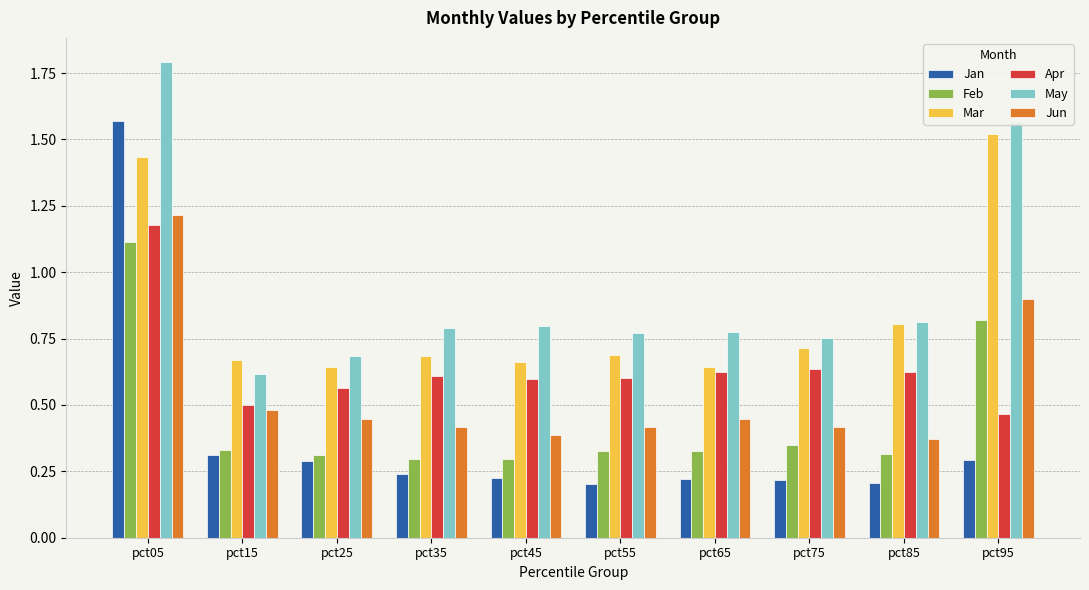

Is the value of Feb at pct55 greater than the value of May at pct65?

No